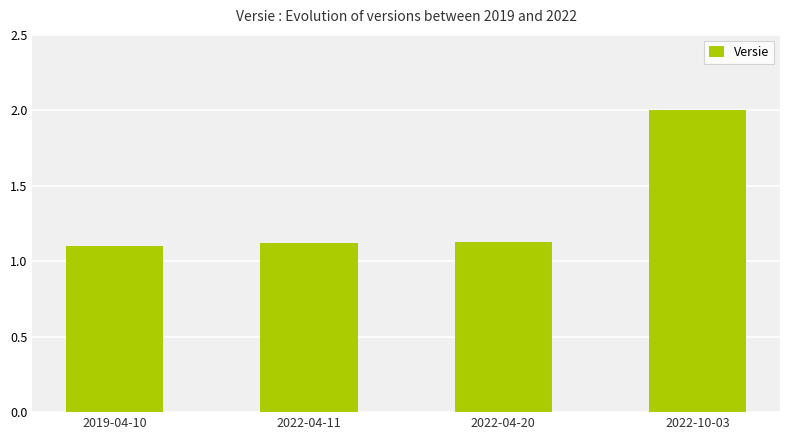

The chart shows a value of 1.8 at 2019-04-10. True or false?

False